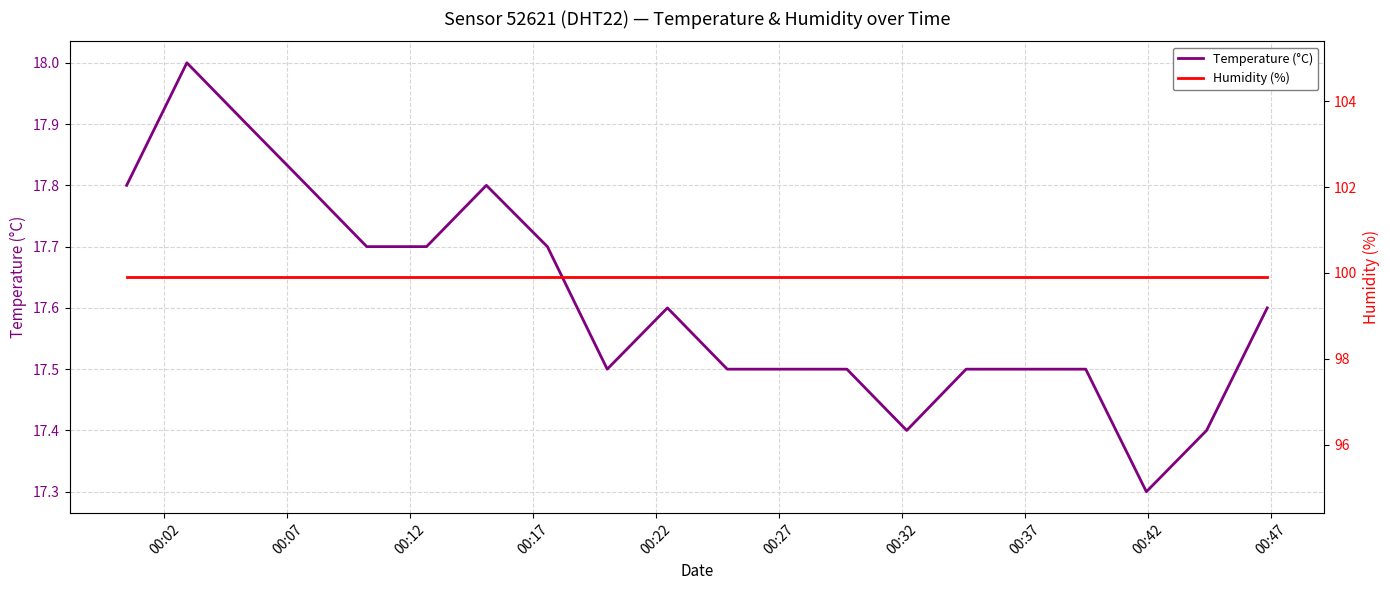

Rank the series by their average value, from highest to lowest.

Humidity (%), Temperature (°C)